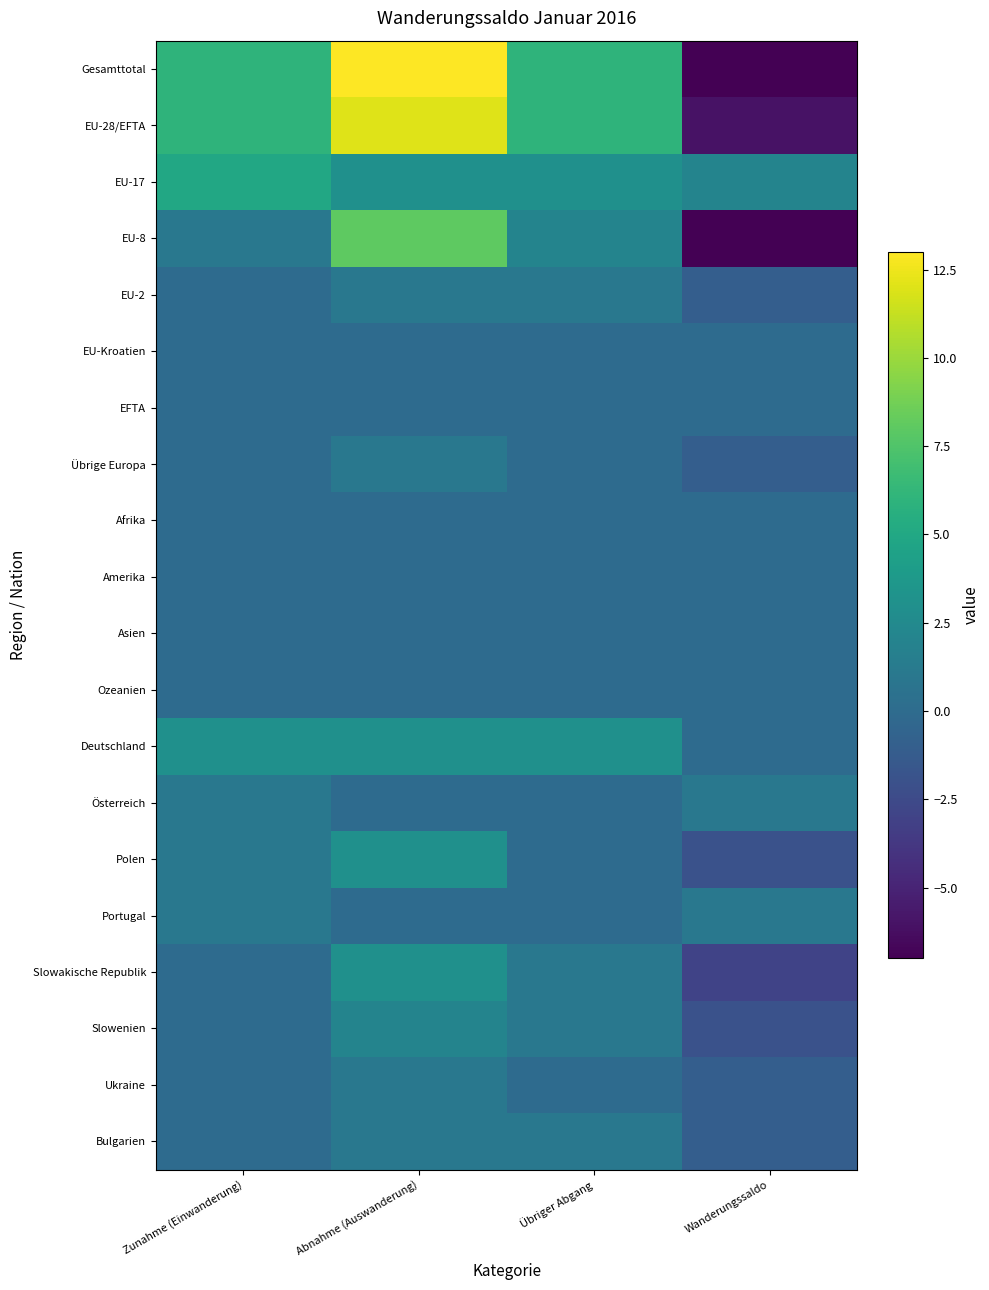

Rank the series at Wanderungssaldo from lowest to highest value.

Gesamttotal, EU-8, EU-28/EFTA, Slowakische Republik, Polen, Slowenien, EU-2, Übrige Europa, Ukraine, Bulgarien, EU-Kroatien, EFTA, Afrika, Amerika, Asien, Ozeanien, Deutschland, Österreich, Portugal, EU-17